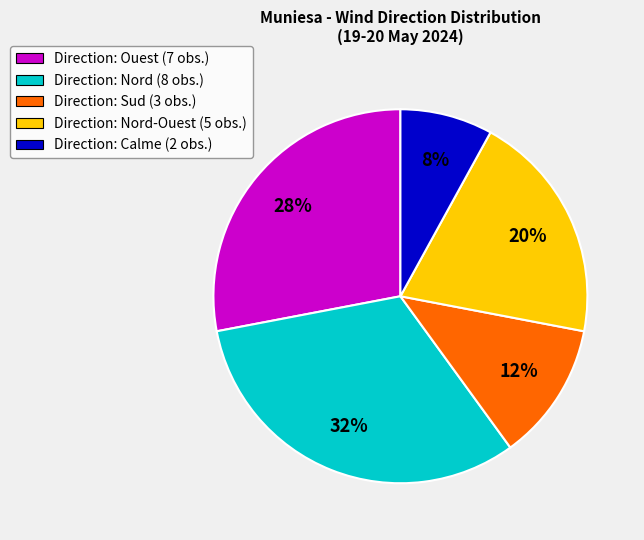

To the nearest percent, what is the average slice percentage?

20%